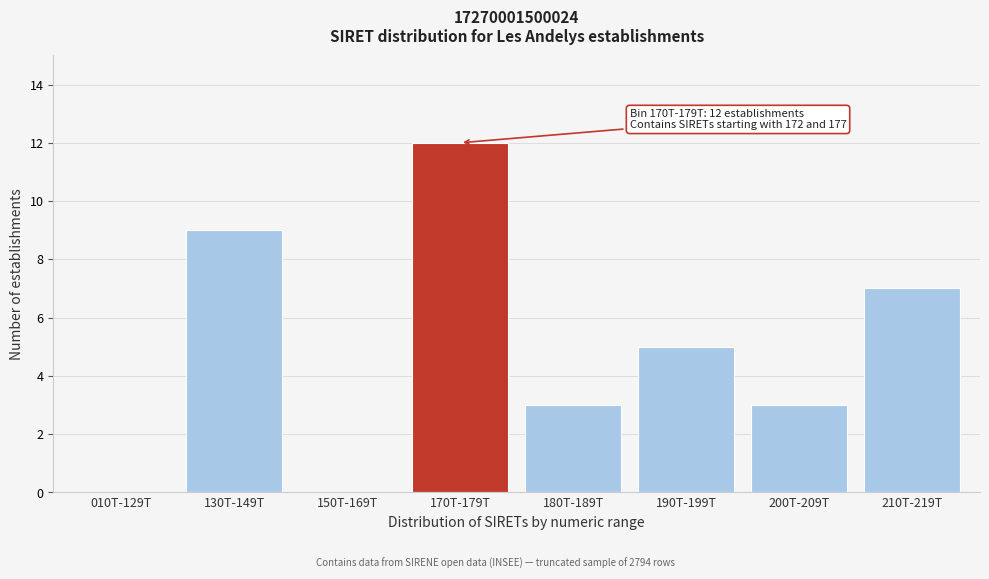

Reading right to left, transcribe all the data shown in this chart.

210T-219T=7	200T-209T=3	190T-199T=5	180T-189T=3	170T-179T=12	150T-169T=0	130T-149T=9	010T-129T=0